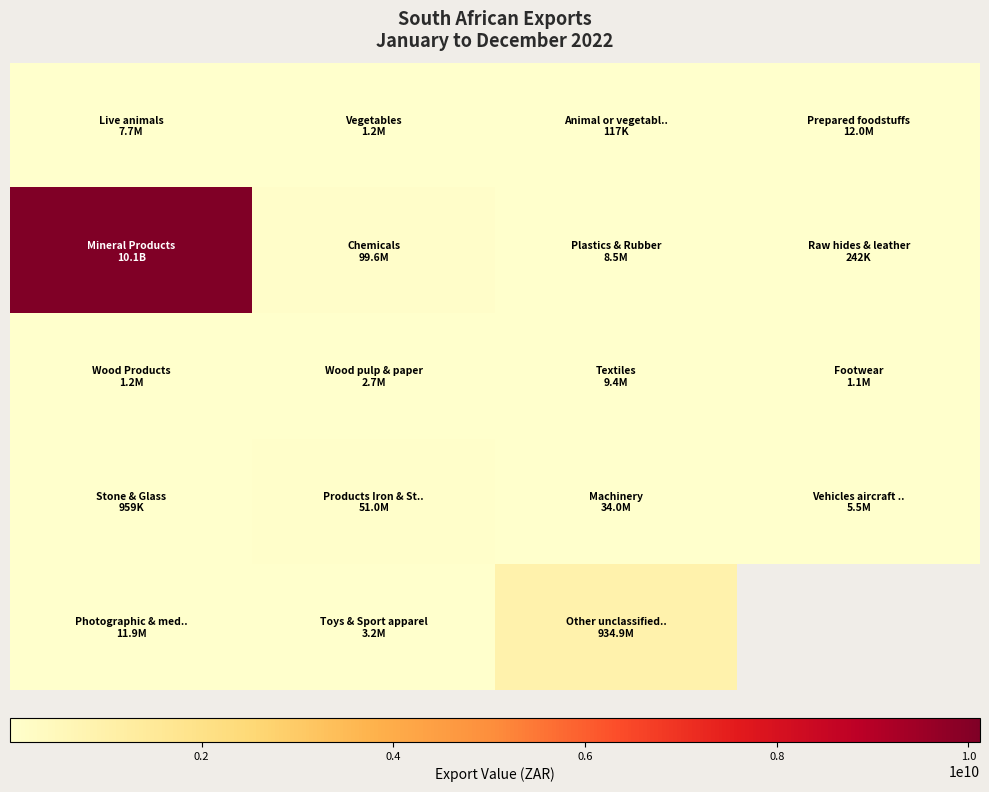

What is the greatest value displayed?

10121064413.0